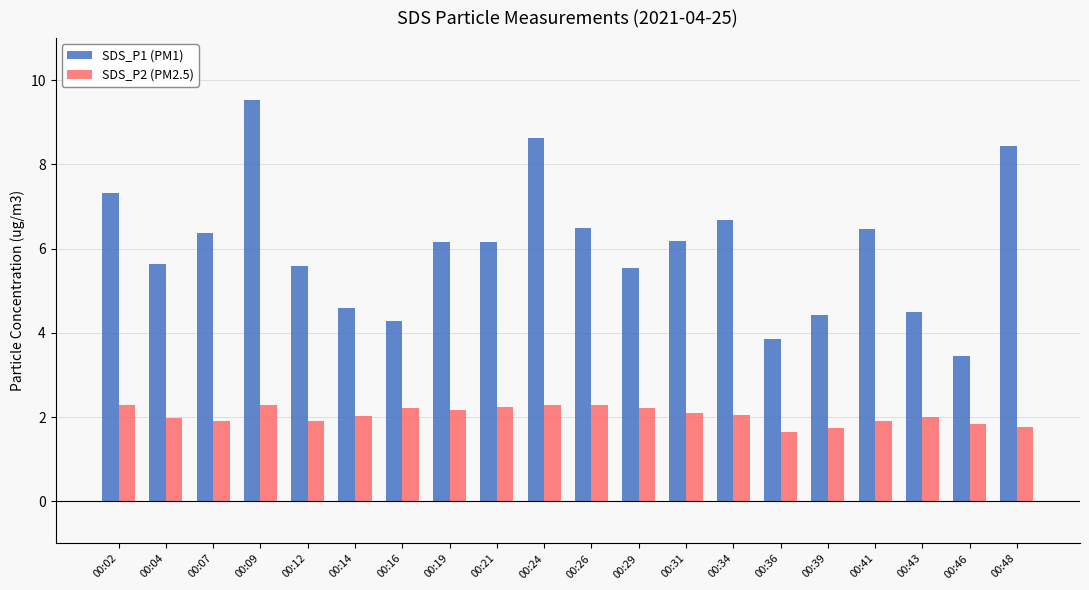

What is the difference between the maximum and second lowest values in the SDS_P1 (PM1) series?

5.7